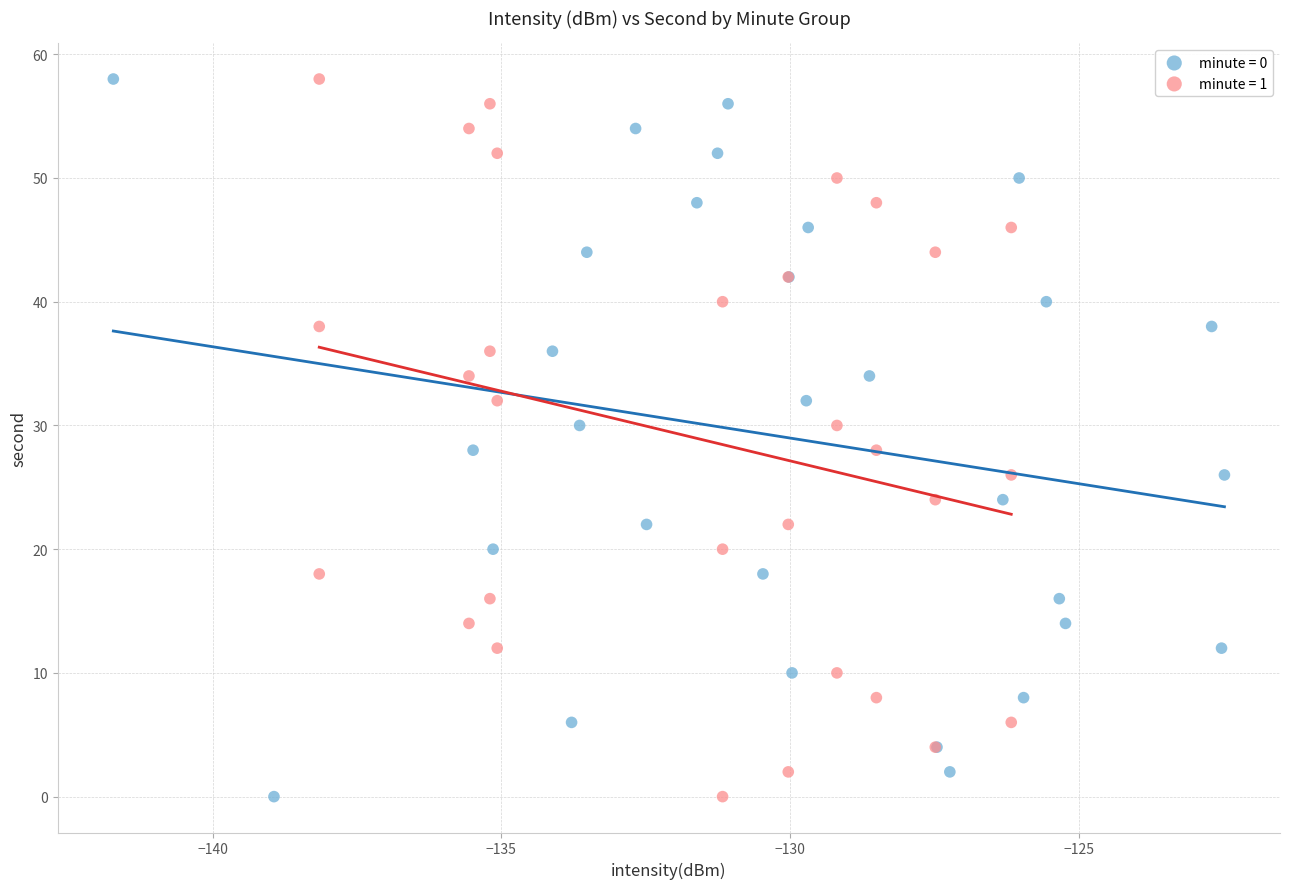

What are all the series names shown in the legend?

minute = 0, minute = 1